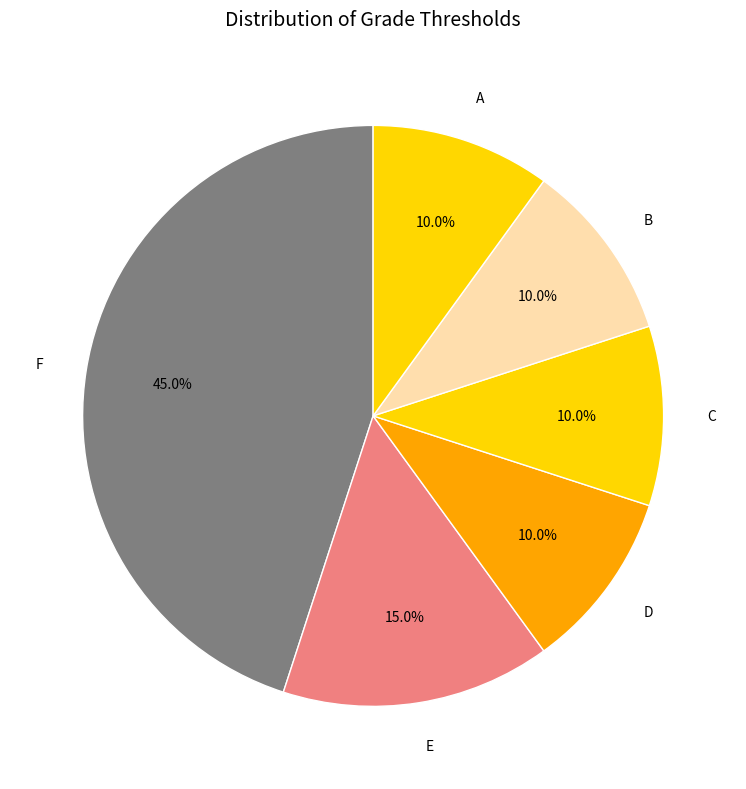

What is the ratio of the value at E to the value at A?

1.5